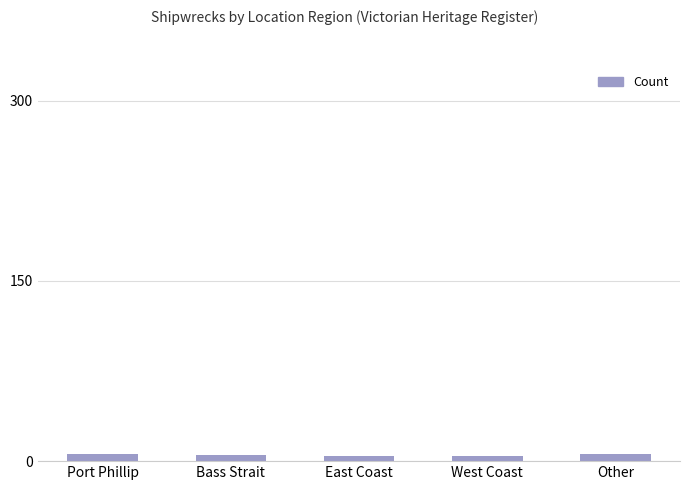

What position from the right is Port Phillip?

5